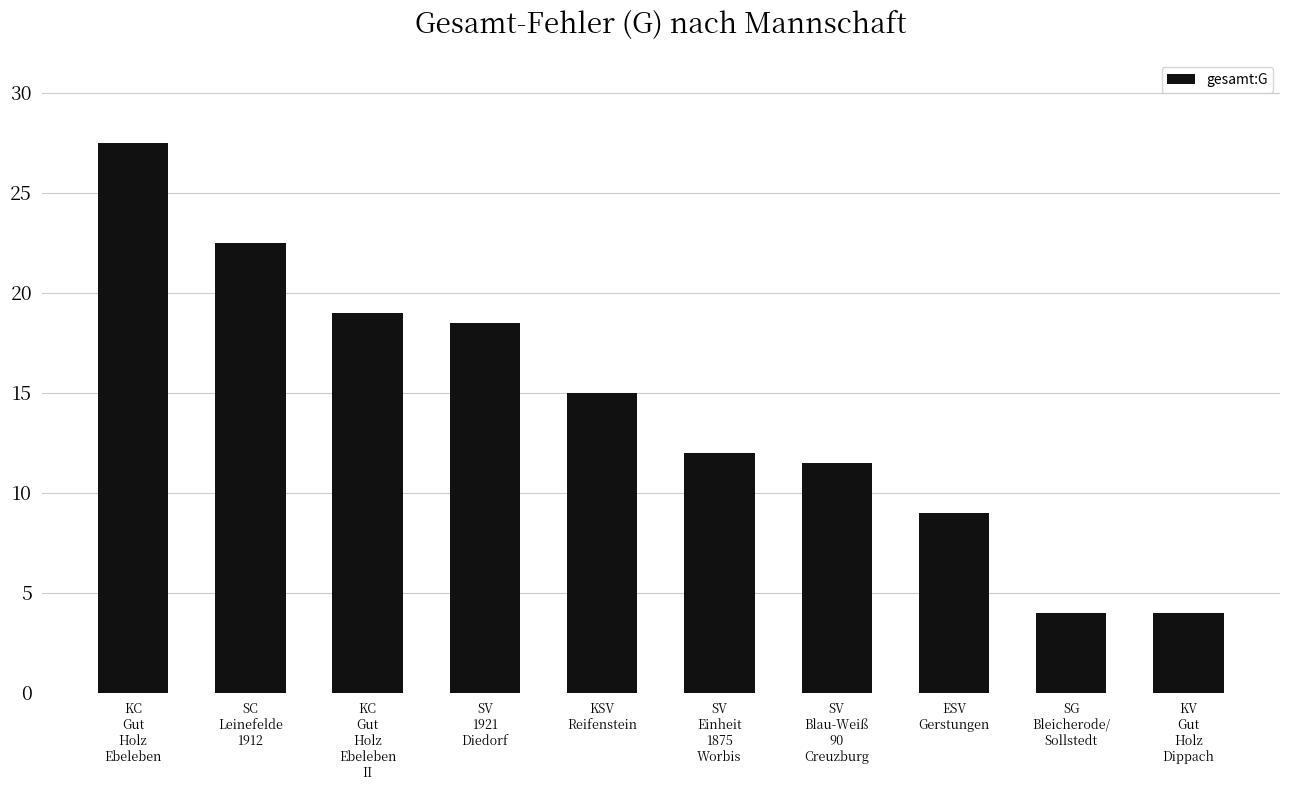

What is the greatest value displayed?

27.5